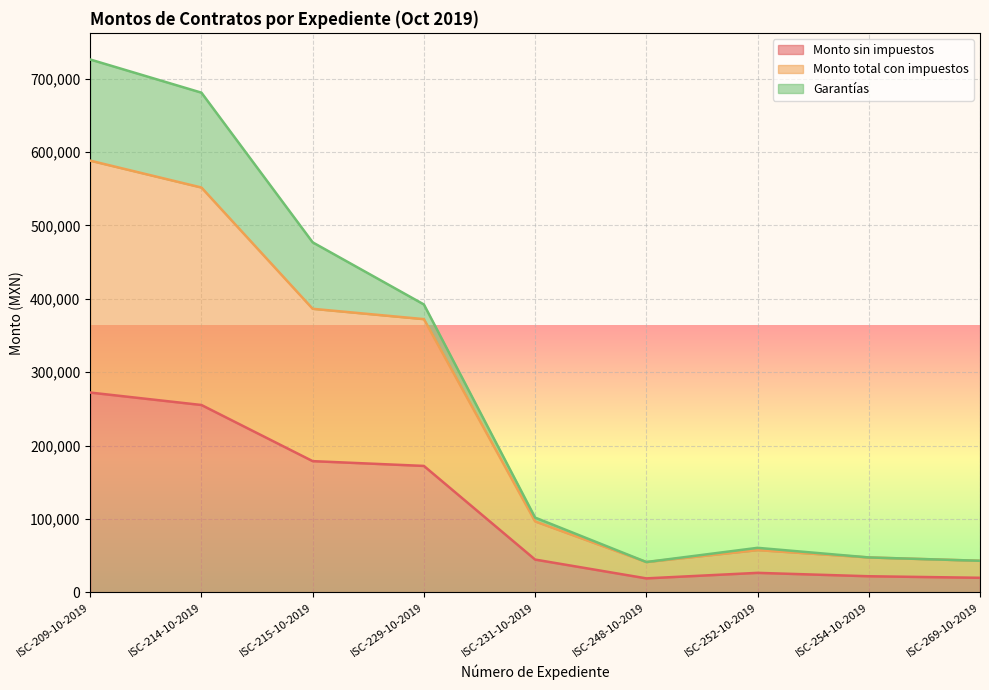

What are all the series names shown in the legend?

Monto sin impuestos, Monto total con impuestos, Garantías